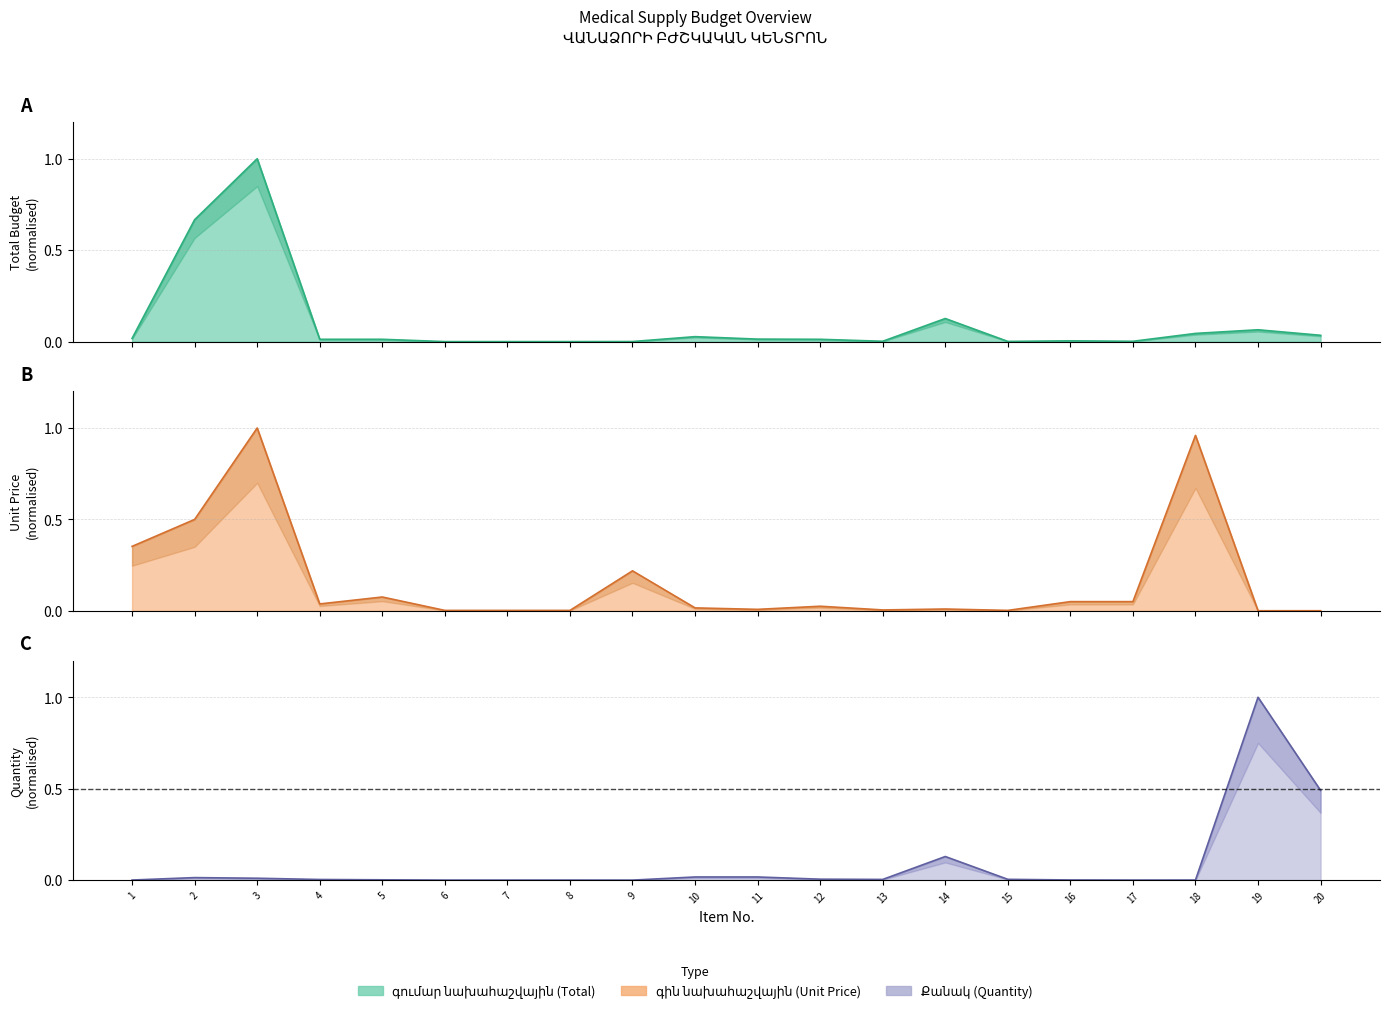

Between 4 and 6, which series saw the biggest shift?

գին նախահաշվային